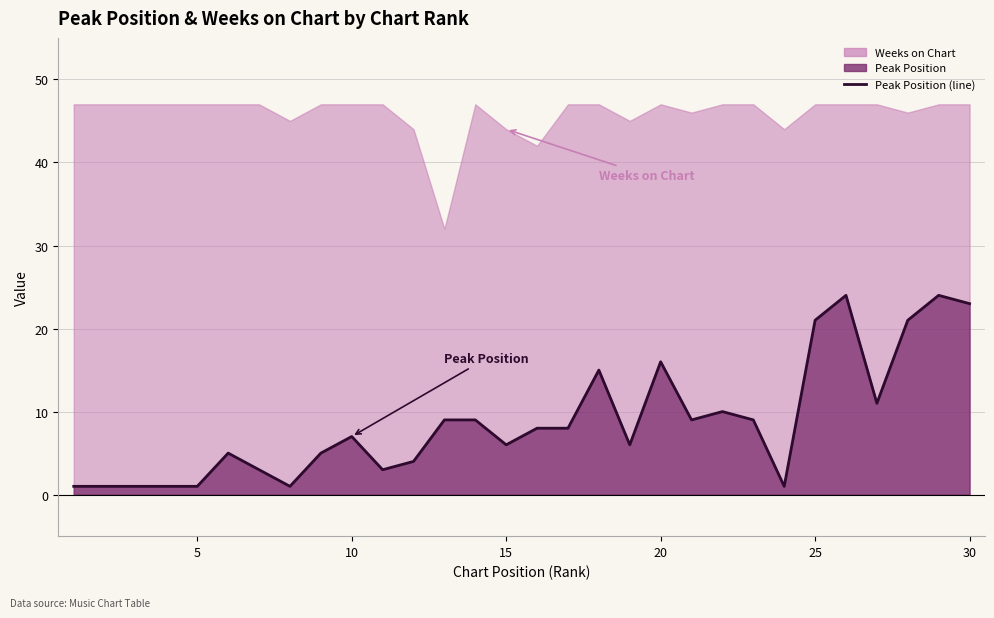

Does the chart display data point markers on the line(s)?

No